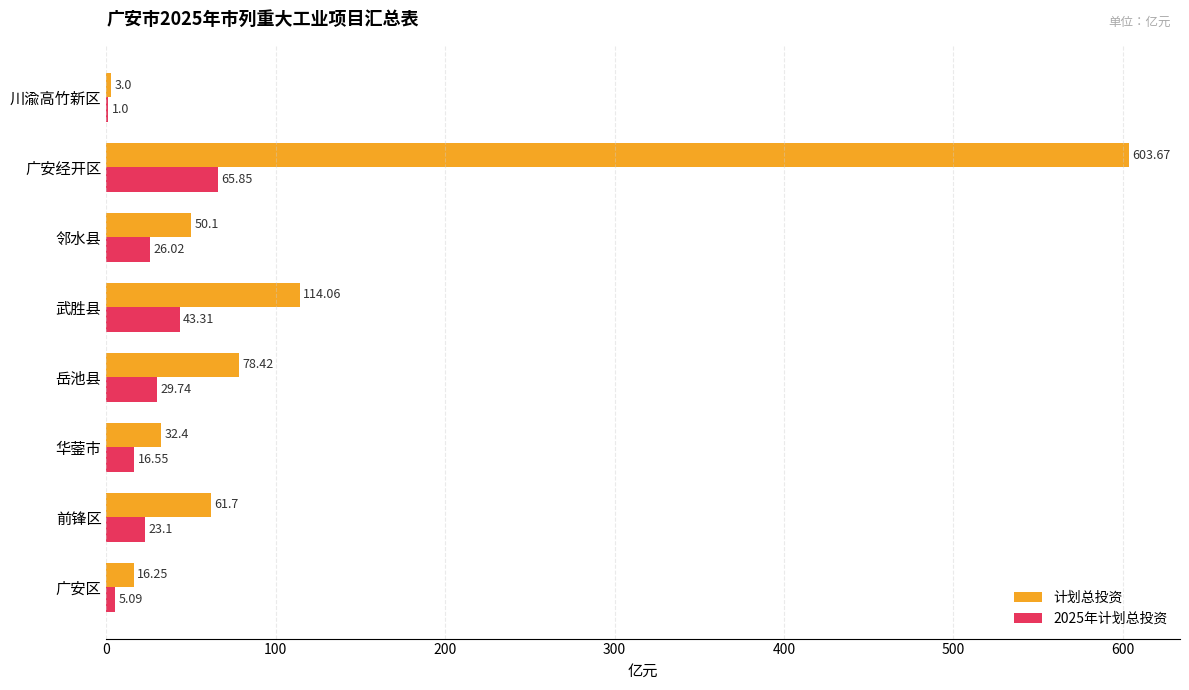

What is the sum of the 计划总投资 values at 武胜县 and 广安经开区?

717.7